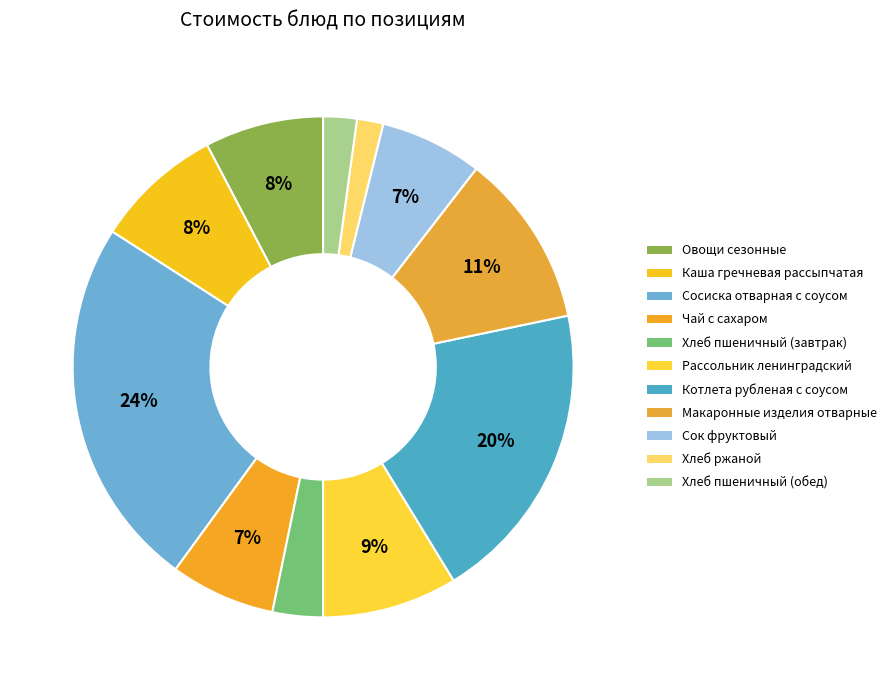

What percentage is the Котлета рубленая с соусом slice, to the nearest percent?

20%